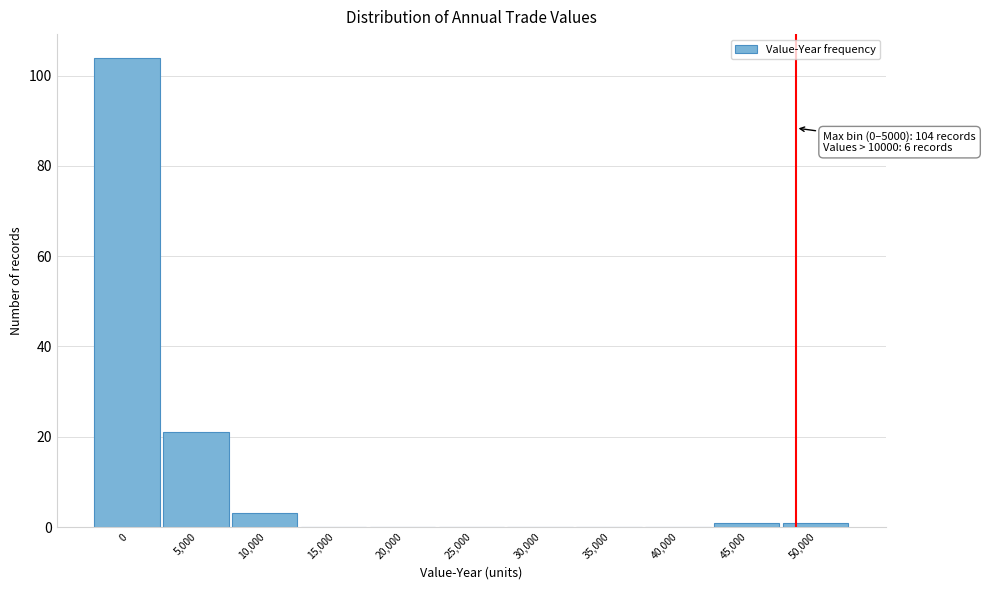

Reading left to right, list all the values displayed in this chart.

0=104	5,000=21	10,000=3	15,000=0	20,000=0	25,000=0	30,000=0	35,000=0	40,000=0	45,000=1	50,000=1